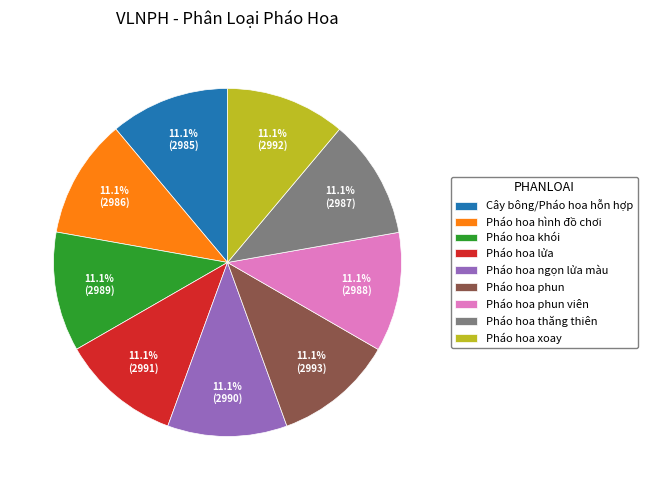

Is Pháo hoa thăng thiên the majority of the pie?

No